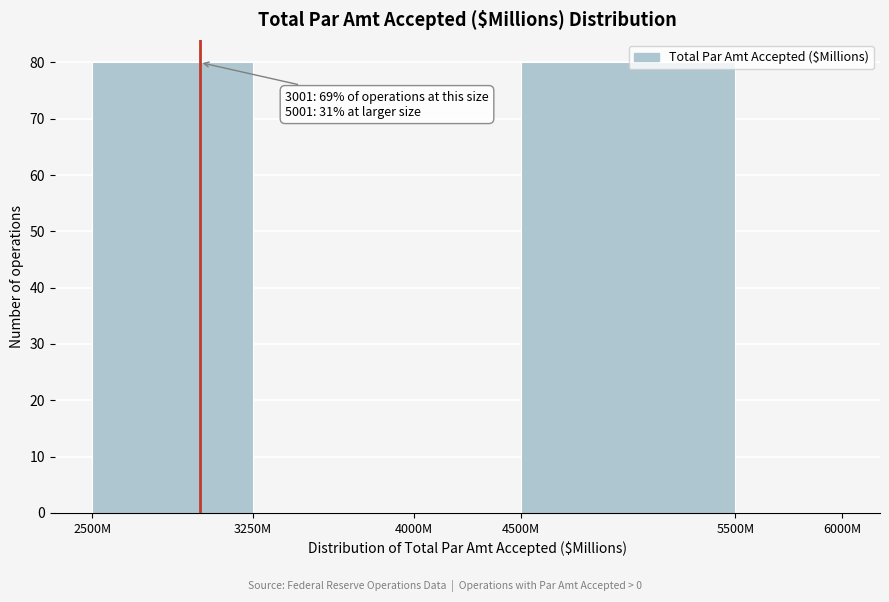

The value at 3250M is 0. True or false?

True